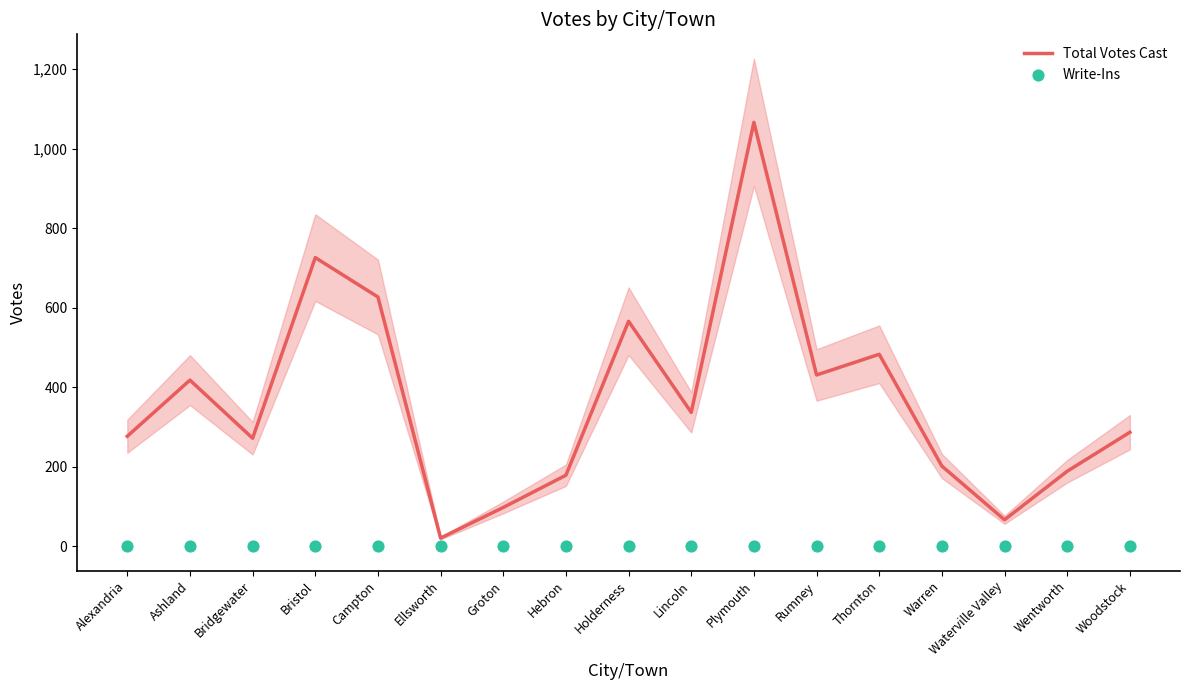

What are all the series names shown in the legend?

Total Votes Cast, Write-Ins